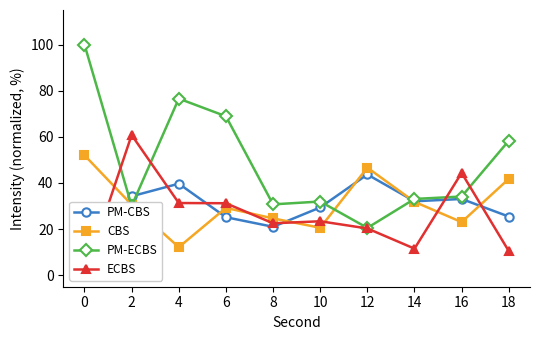

What is the total value across all series at 10?

105.3